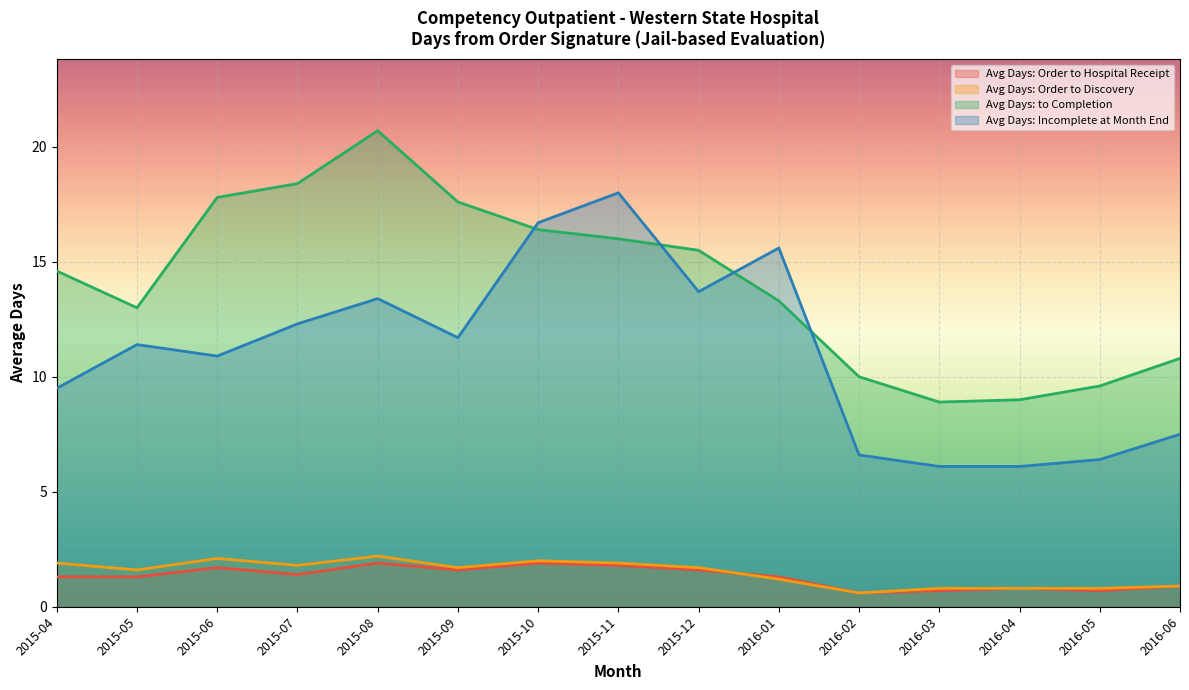

True or false: Avg Days: Incomplete at Month End and Avg Days: Order to Discovery cross at least once.

False